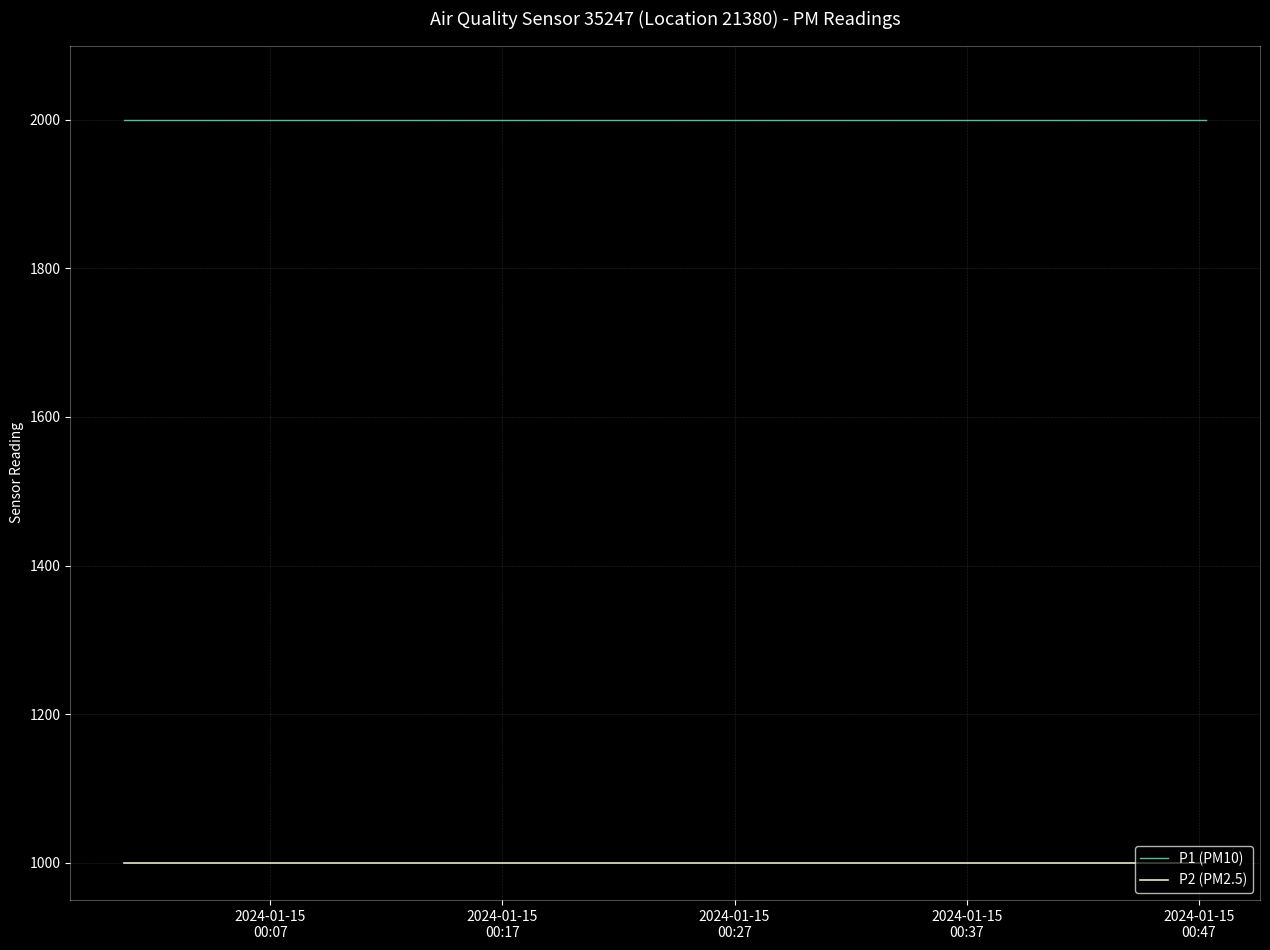

What is the maximum value for P2 (PM2.5)?

999.9